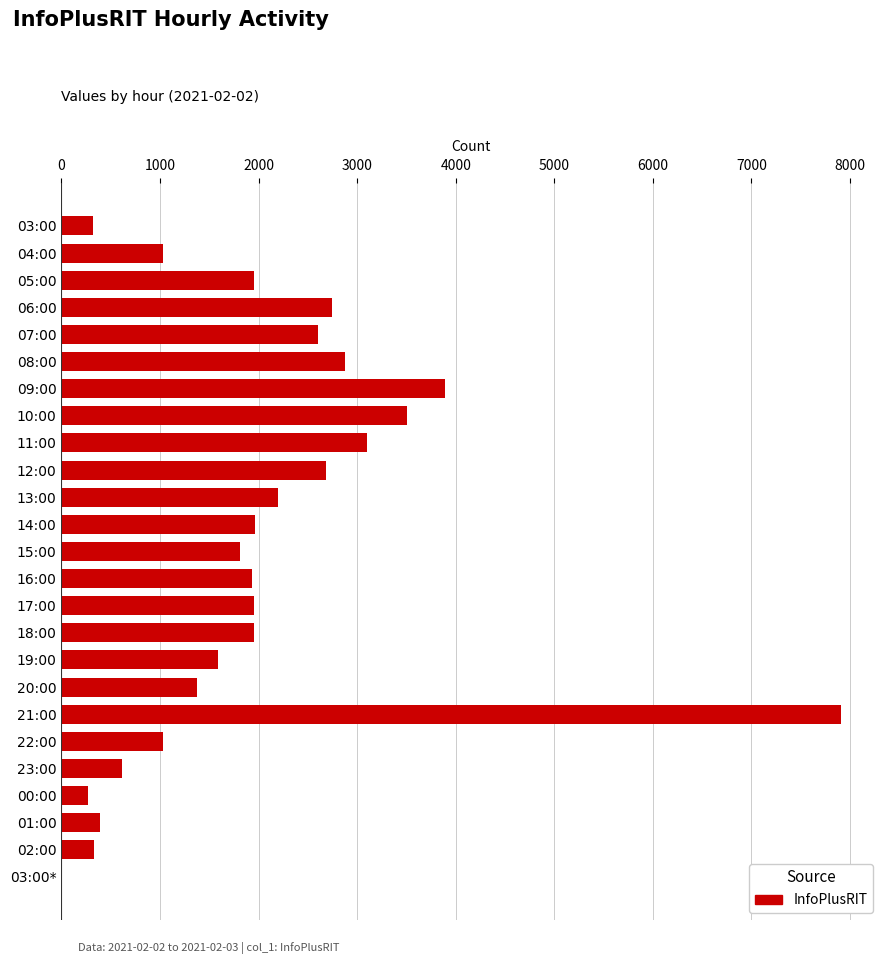

Approximately how many times larger is the value at 18:00 compared to 23:00?

3.2